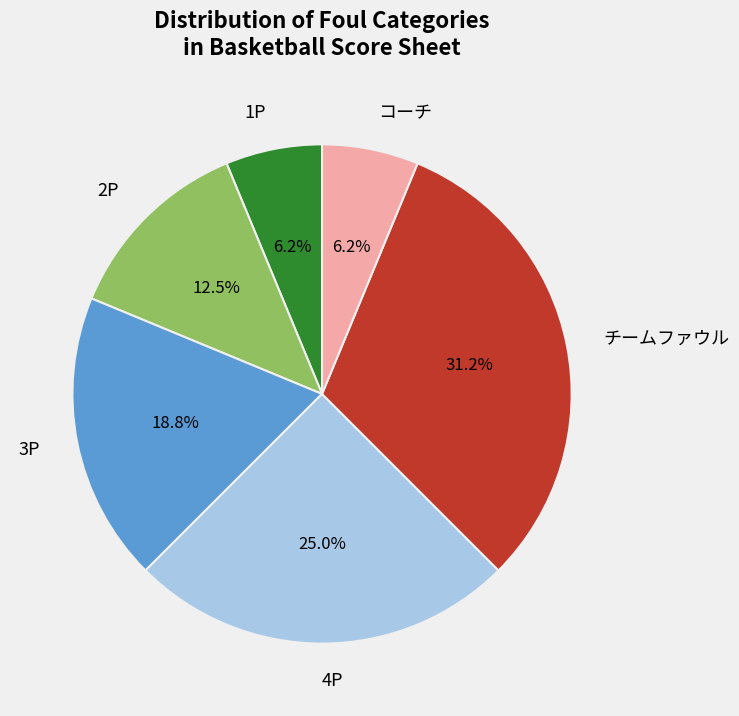

To the nearest percent, what is the average slice percentage?

17%